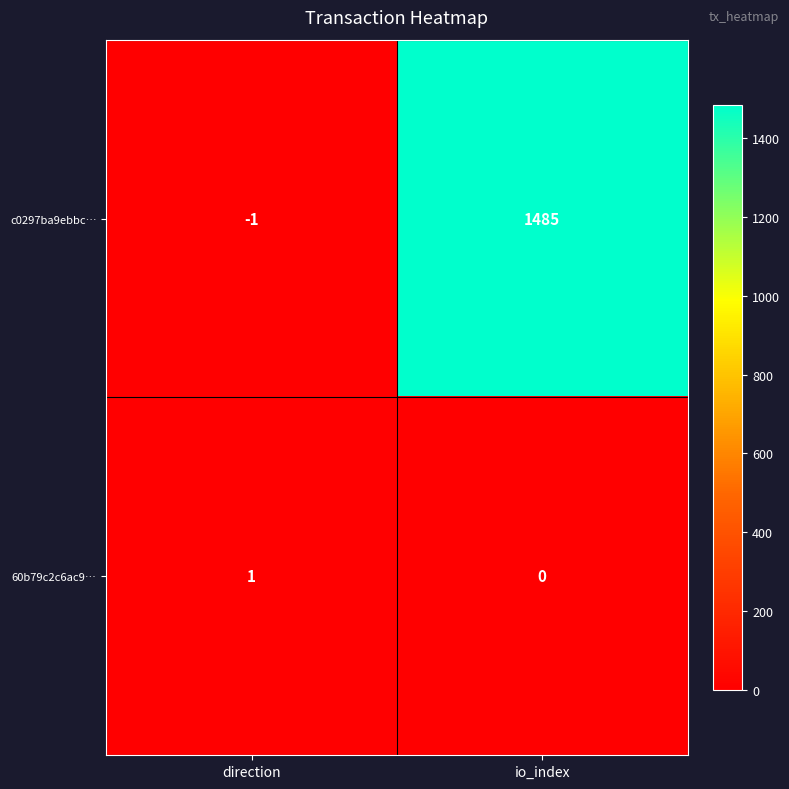

At direction, list the series in order from smallest to largest.

c0297ba9ebbc…, 60b79c2c6ac9…